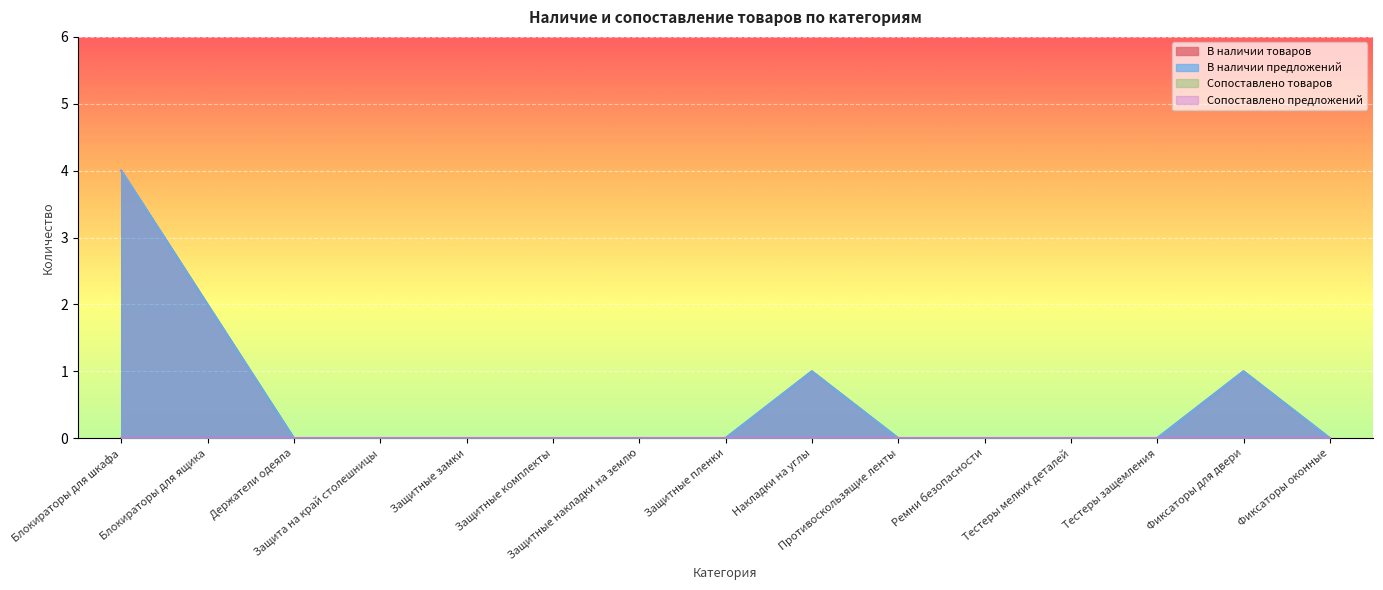

True or false: В наличии товаров has a value of 0 at Защита на край столешницы.

True